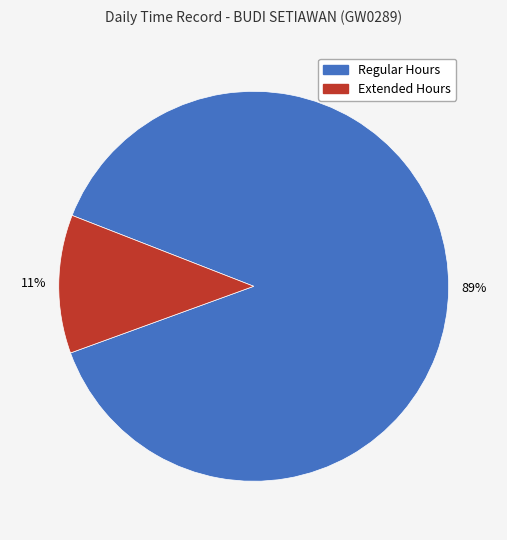

Is there any slice that represents more than half of the pie?

Yes